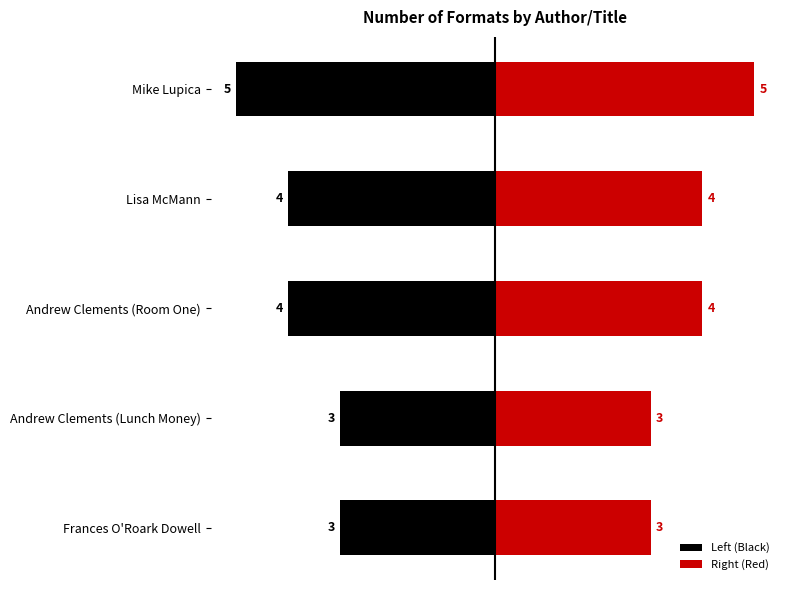

Which series has the largest total across all categories?

Right (Red)